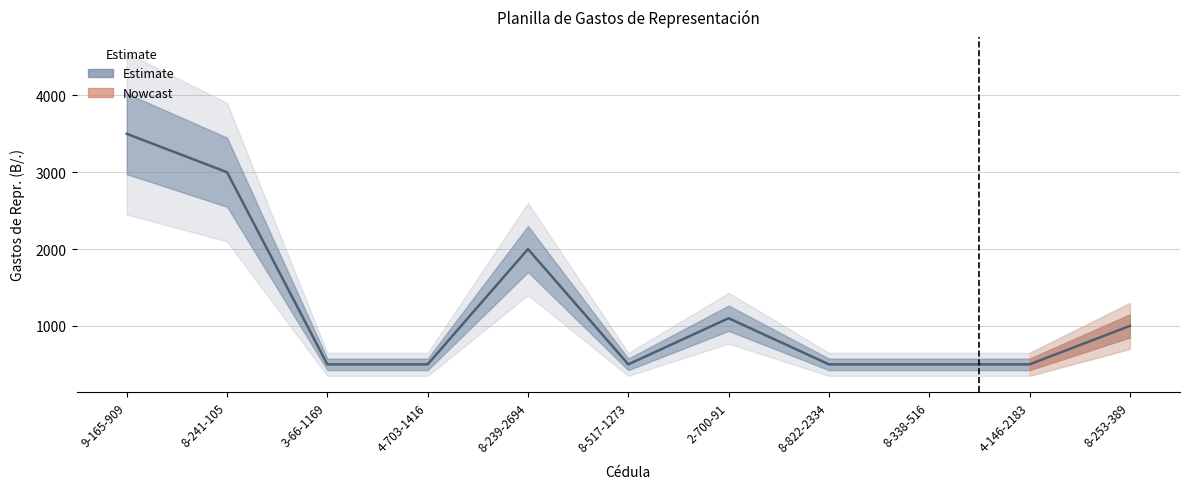

Reading right to left, extract all data points from this chart.

8-253-389=1000	4-146-2183=500	8-338-516=500	8-822-2334=500	2-700-91=1100	8-517-1273=500	8-239-2694=2000	4-703-1416=500	3-66-1169=500	8-241-105=3000	9-165-909=3500